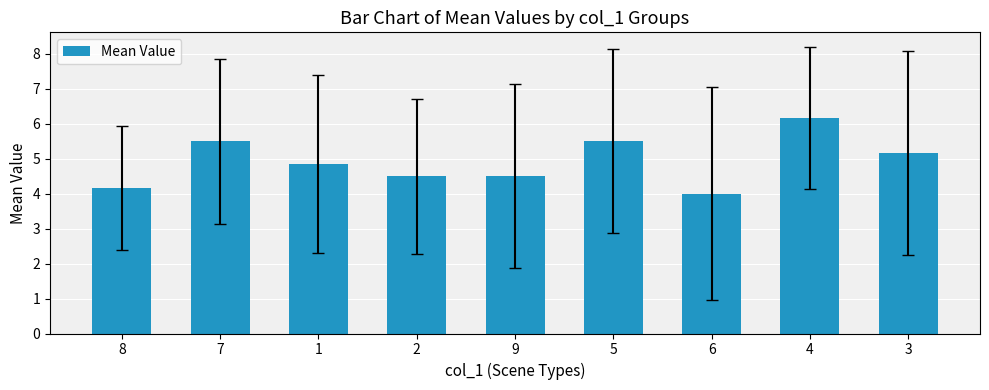

What is the minimum value shown in the chart?

4.0